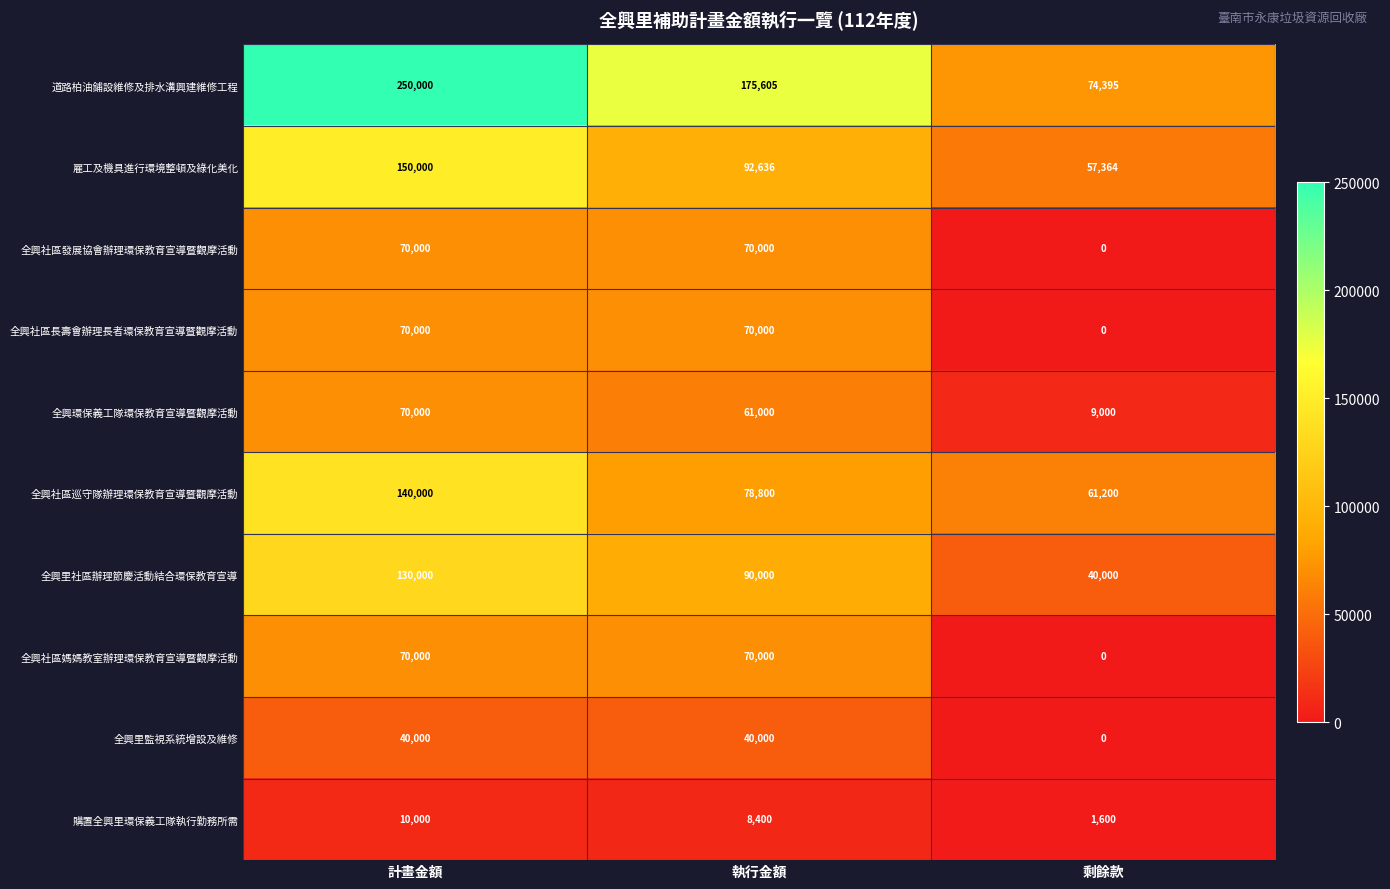

The 道路柏油鋪設維修及排水溝興建維修工程 series shows 108226 at 剩餘款. True or false?

False